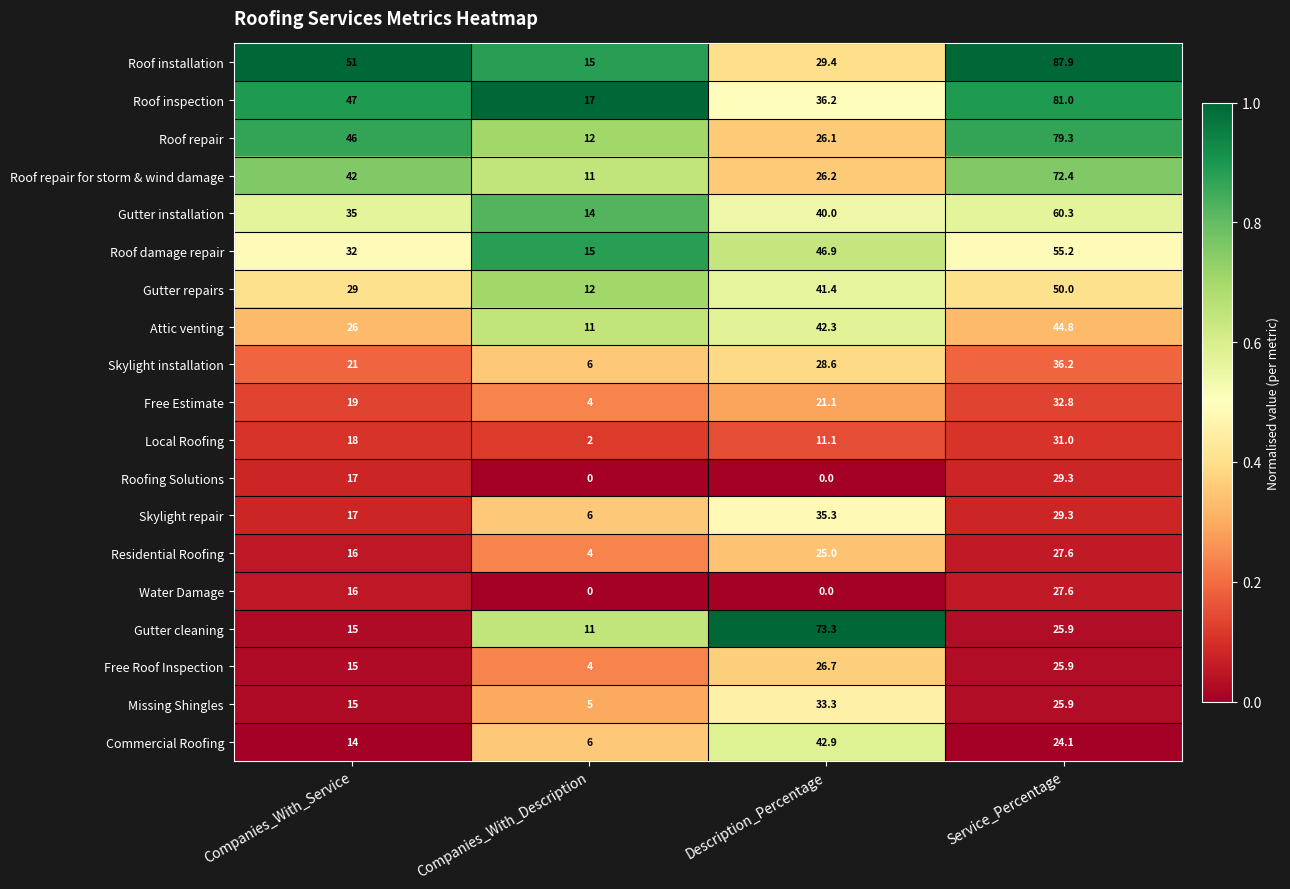

What is the sum of the Gutter cleaning values at Companies_With_Service and Service_Percentage?

40.9